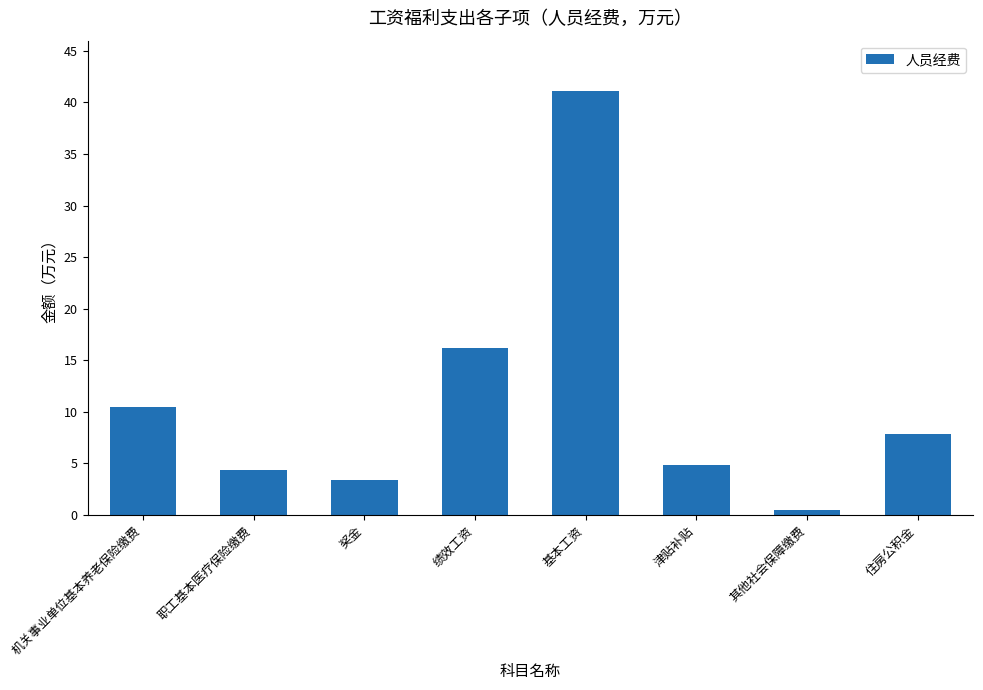

At which category does the chart reach its minimum across all series?

其他社会保障缴费